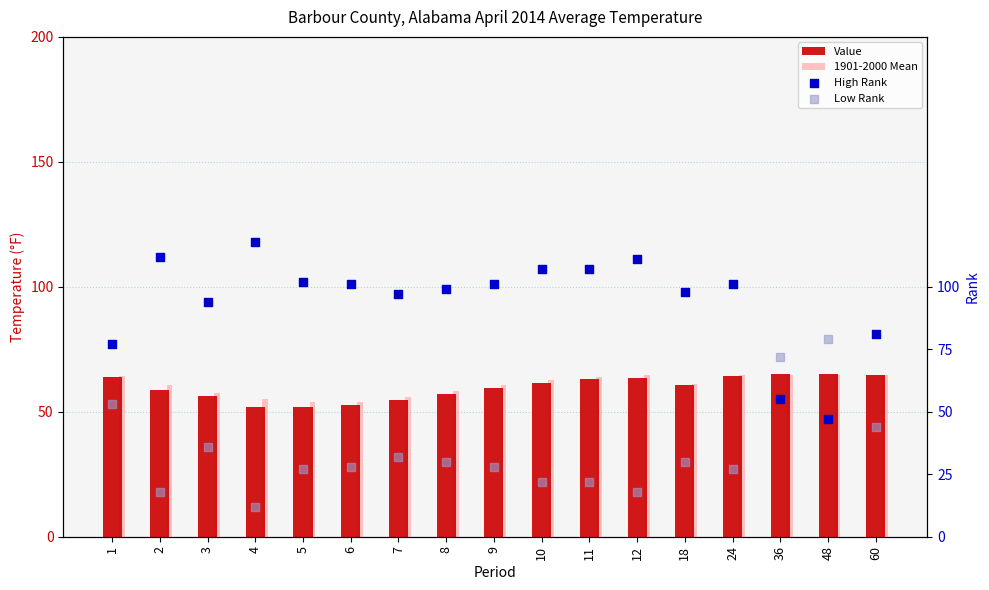

Is the value of Value at 11 greater than the value of Low Rank at 48?

No